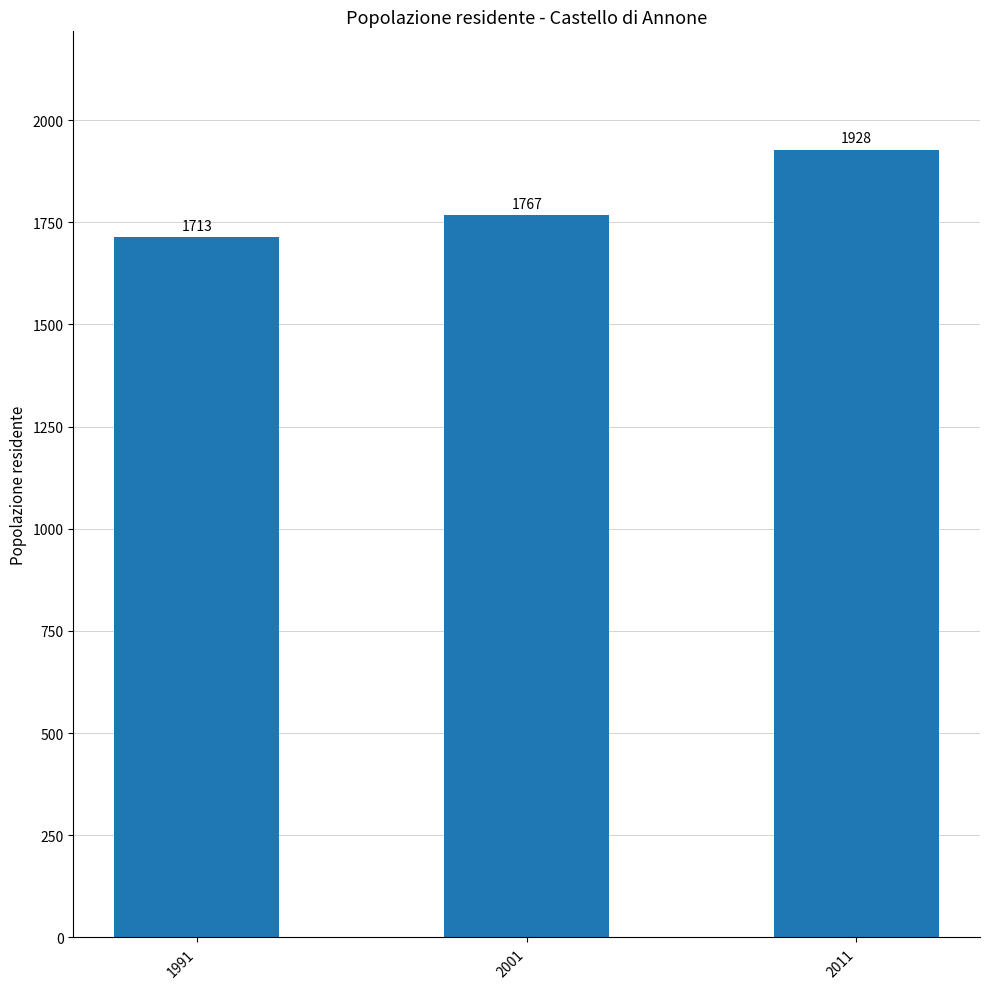

Is it true that the value at 1991 is 2478?

False